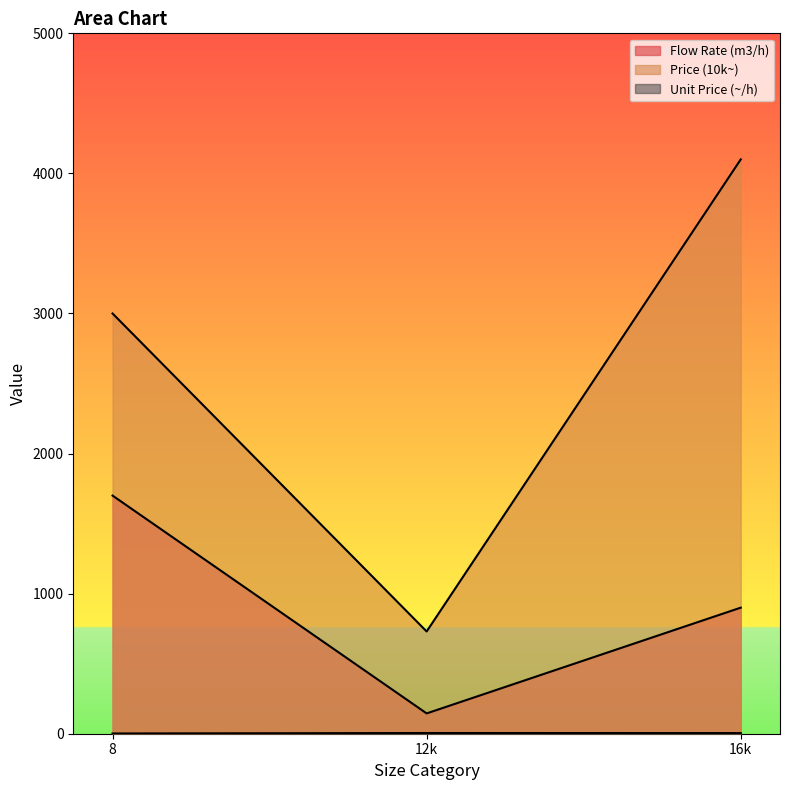

Does the chart have visible grid lines?

No